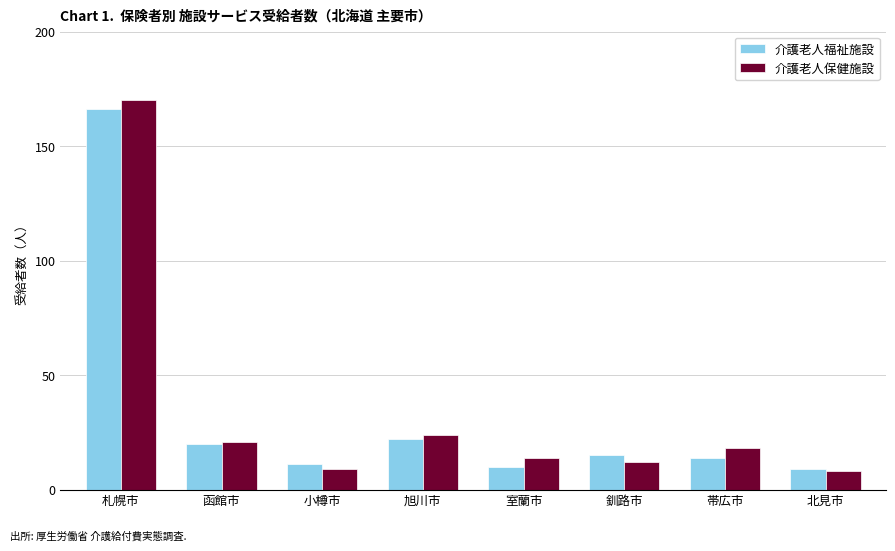

What is the sum of the 介護老人福祉施設 values at 函館市 and 帯広市?

34